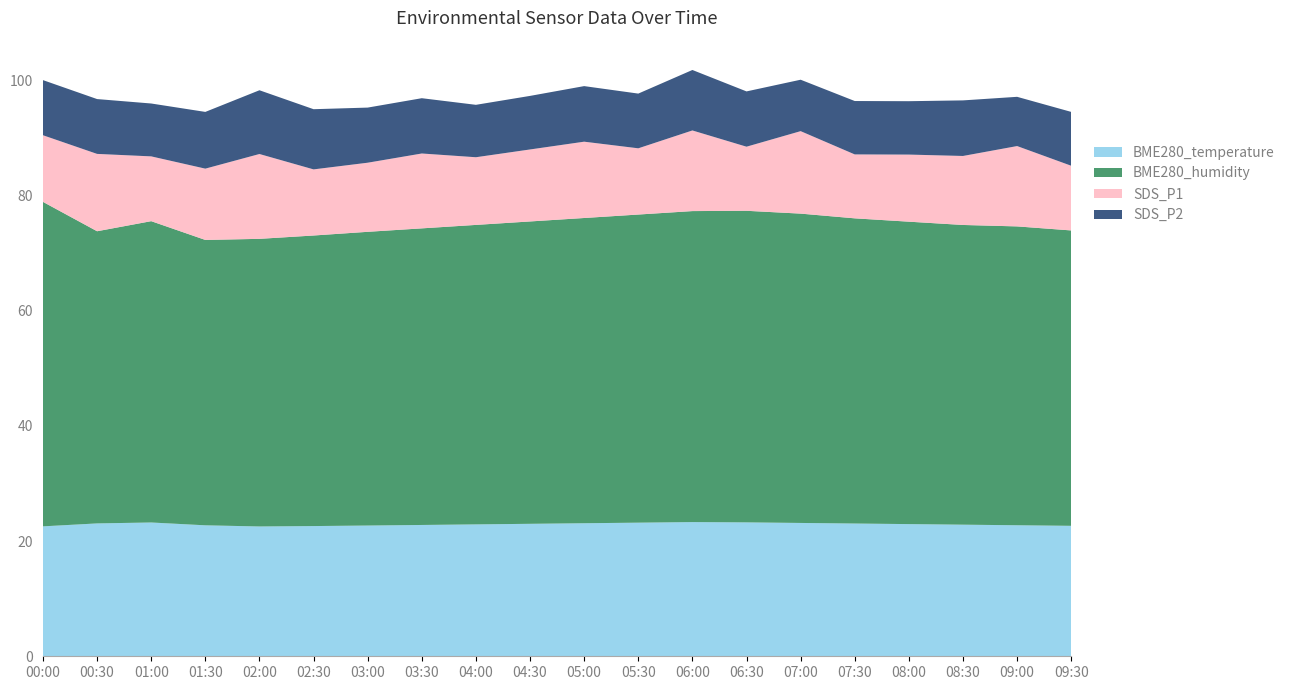

Reading right to left, transcribe all the data shown in this chart.

BME280_temperature: 09:30=22.6	09:00=22.8	08:30=22.9	08:00=22.9	07:30=23.1	07:00=23.1	06:30=23.2	06:00=23.3	05:30=23.2	05:00=23.1	04:30=23.0	04:00=22.9	03:30=22.8	03:00=22.7	02:30=22.6	02:00=22.5	01:30=22.7	01:00=23.2	00:30=23.1	00:00=22.6
BME280_humidity: 09:30=51.3	09:00=51.9	08:30=52.0	08:00=52.5	07:30=53.0	07:00=53.7	06:30=54.1	06:00=54.0	05:30=53.5	05:00=53.0	04:30=52.5	04:00=52.0	03:30=51.5	03:00=51.0	02:30=50.5	02:00=49.9	01:30=49.5	01:00=52.3	00:30=50.7	00:00=56.3
SDS_P1: 09:30=11.2	09:00=13.9	08:30=12.0	08:00=11.7	07:30=11.1	07:00=14.3	06:30=11.1	06:00=14.0	05:30=11.5	05:00=13.2	04:30=12.5	04:00=11.8	03:30=13.0	03:00=12.0	02:30=11.5	02:00=14.7	01:30=12.4	01:00=11.2	00:30=13.4	00:00=11.6
SDS_P2: 09:30=9.3	09:00=8.6	08:30=9.7	08:00=9.3	07:30=9.3	07:00=8.9	06:30=9.6	06:00=10.5	05:30=9.5	05:00=9.7	04:30=9.3	04:00=9.1	03:30=9.6	03:00=9.6	02:30=10.4	02:00=11.1	01:30=9.8	01:00=9.2	00:30=9.5	00:00=9.6